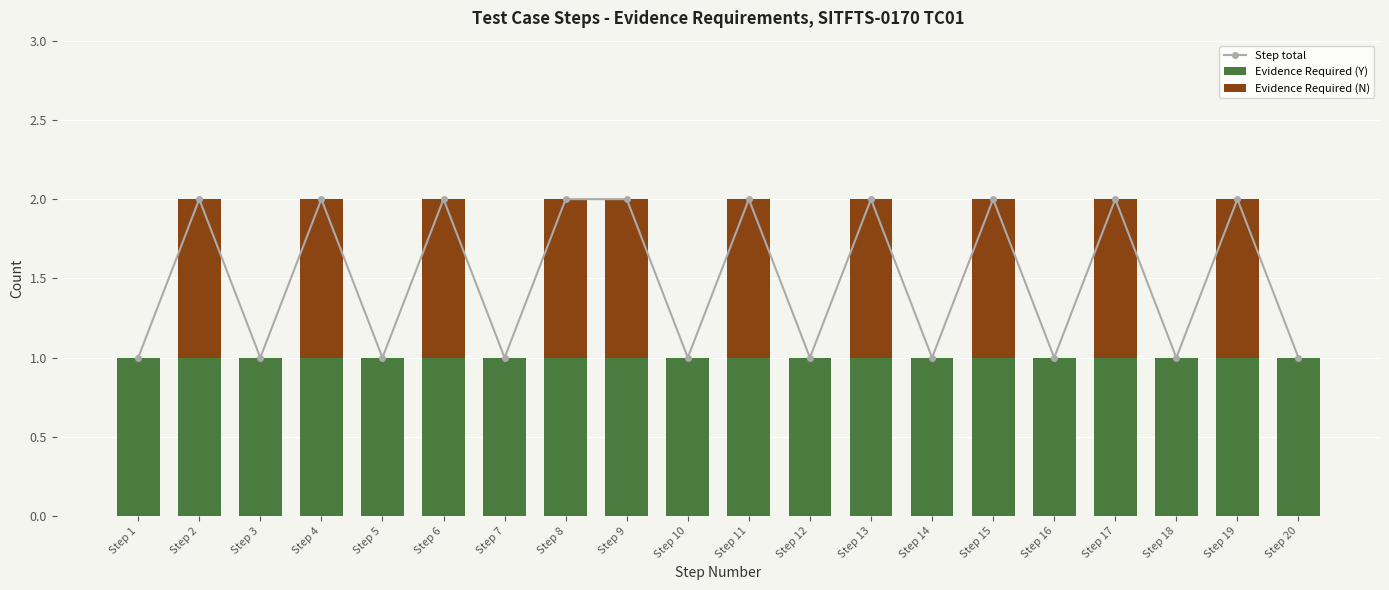

How many distinct data groups are displayed?

3